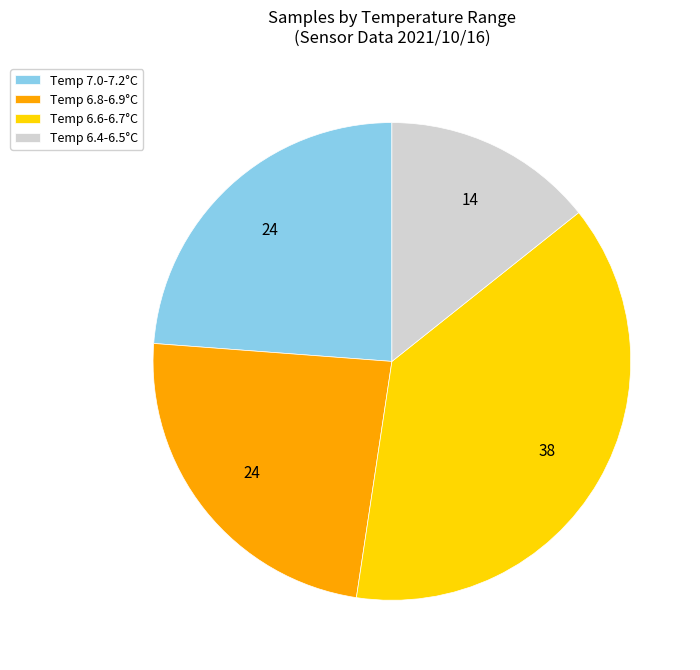

Count the number of slices in the pie.

4